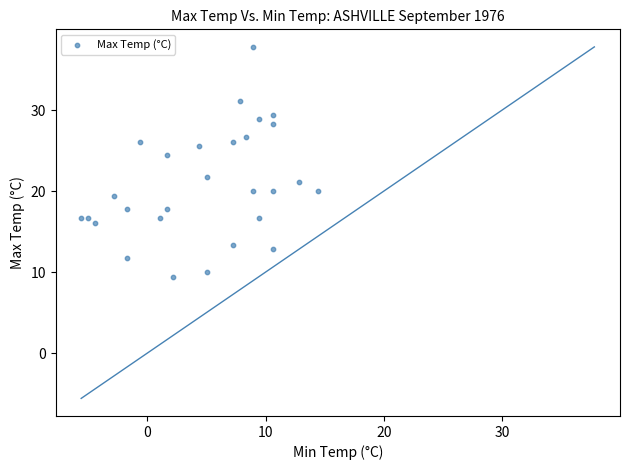

List the coordinates of all points as (X, Y) pairs, reading left to right.

(-5.6, 16.7)  (-5.0, 16.7)  (-4.4, 16.1)  (-2.8, 19.4)  (-1.7, 17.8)  (-1.7, 11.7)  (-0.6, 26.1)  (1.1, 16.7)  (1.7, 24.4)  (1.7, 17.8)  (2.2, 9.4)  (4.4, 25.6)  (5.0, 21.7)  (5.0, 10.0)  (7.2, 26.1)  (7.2, 13.3)  (7.8, 31.1)  (8.3, 26.7)  (8.9, 37.8)  (8.9, 20.0)  (9.4, 16.7)  (9.4, 28.9)  (10.6, 29.4)  (10.6, 12.8)  (10.6, 28.3)  (10.6, 20.0)  (12.8, 21.1)  (14.4, 20.0)